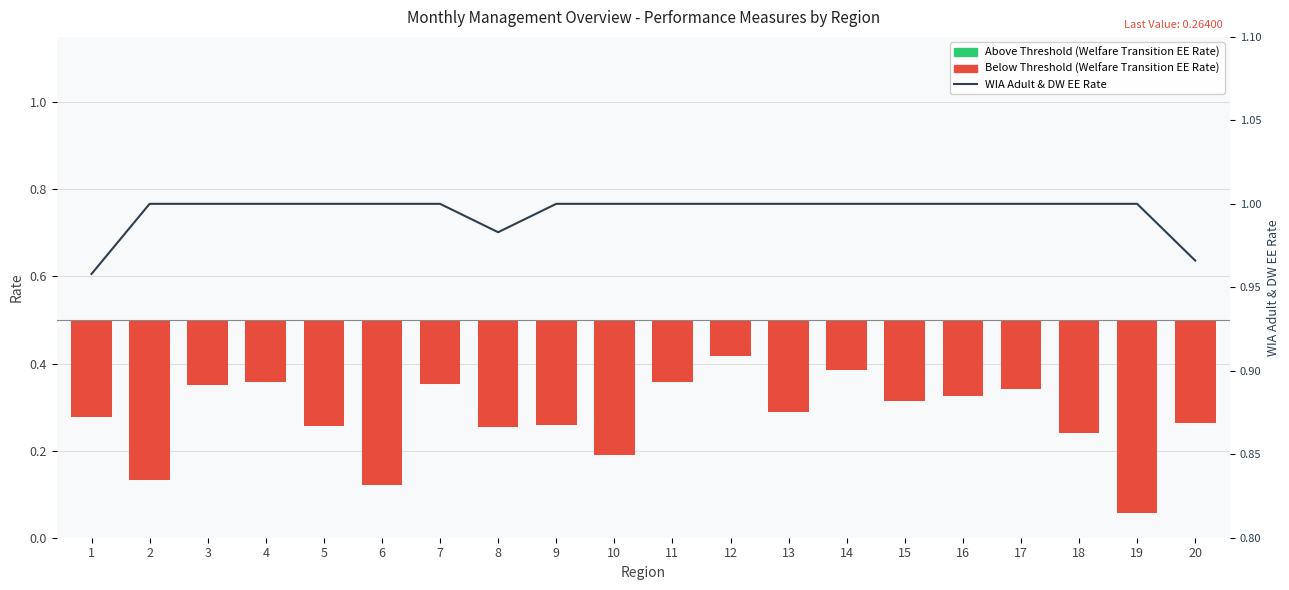

How many groups of bars are there?

20